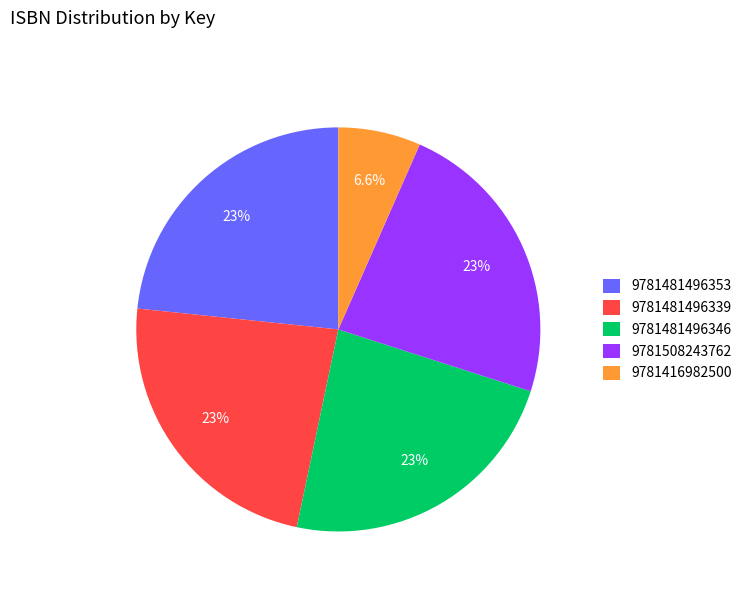

Which has a higher value, 9781508243762 or 9781416982500?

9781508243762